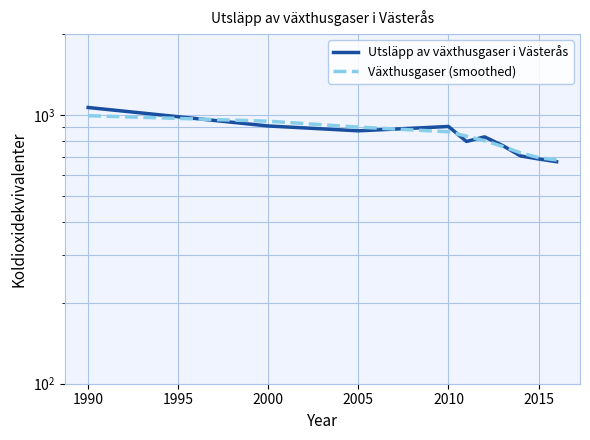

True or false: Växthusgaser (smoothed) has more than 0 points higher than both neighbors.

False